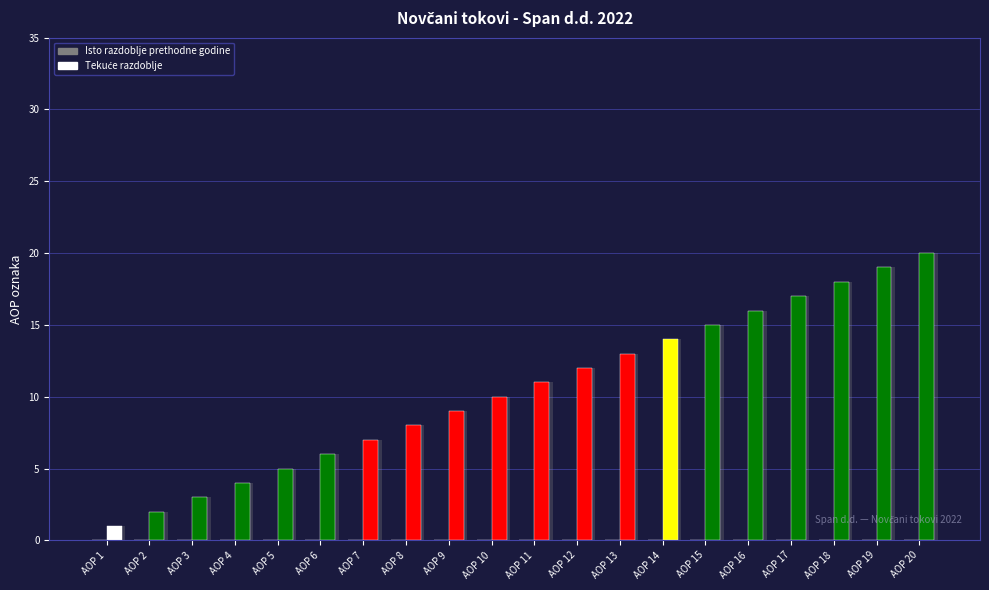

What is the spread (max minus min) of values at AOP 8?

8